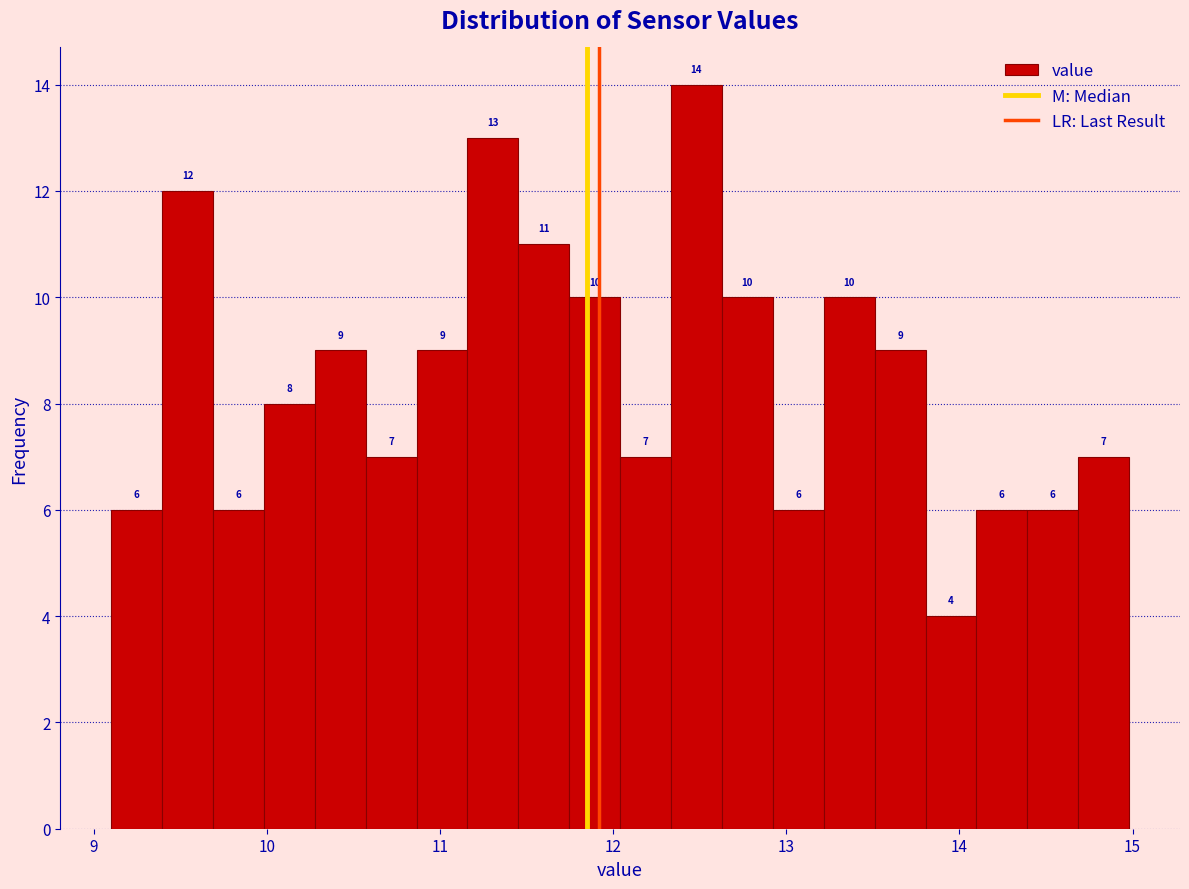

Around what value on the x-axis is the tallest bar? Give the approximate position of its centre, as read against the axis.

12.5